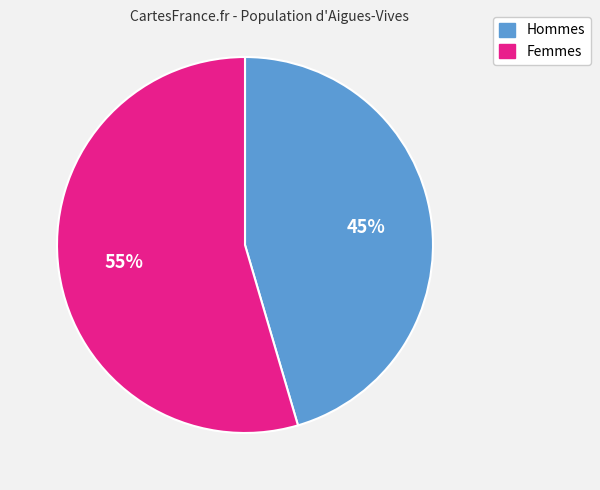

Count the number of slices in the pie.

2